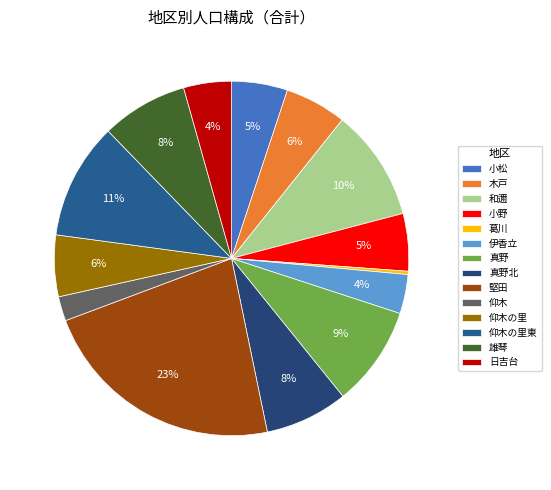

How much of the chart is everything except 仰木?

97.8%